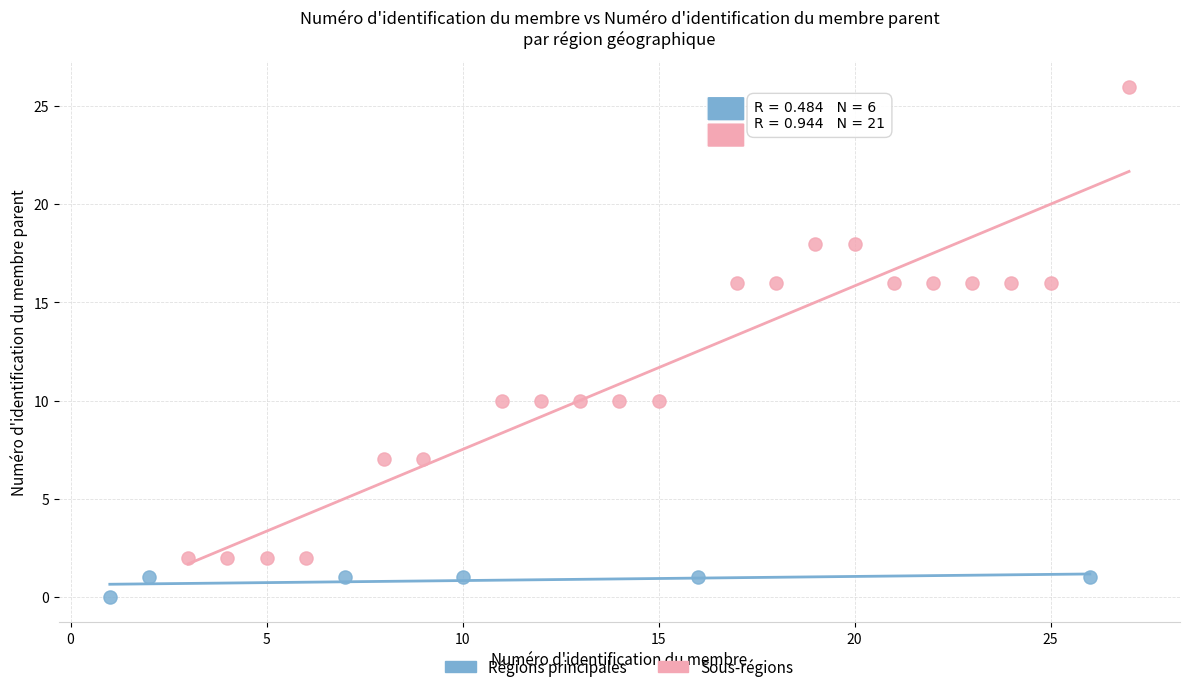

Which series has the widest spread of Y values?

Sous-régions